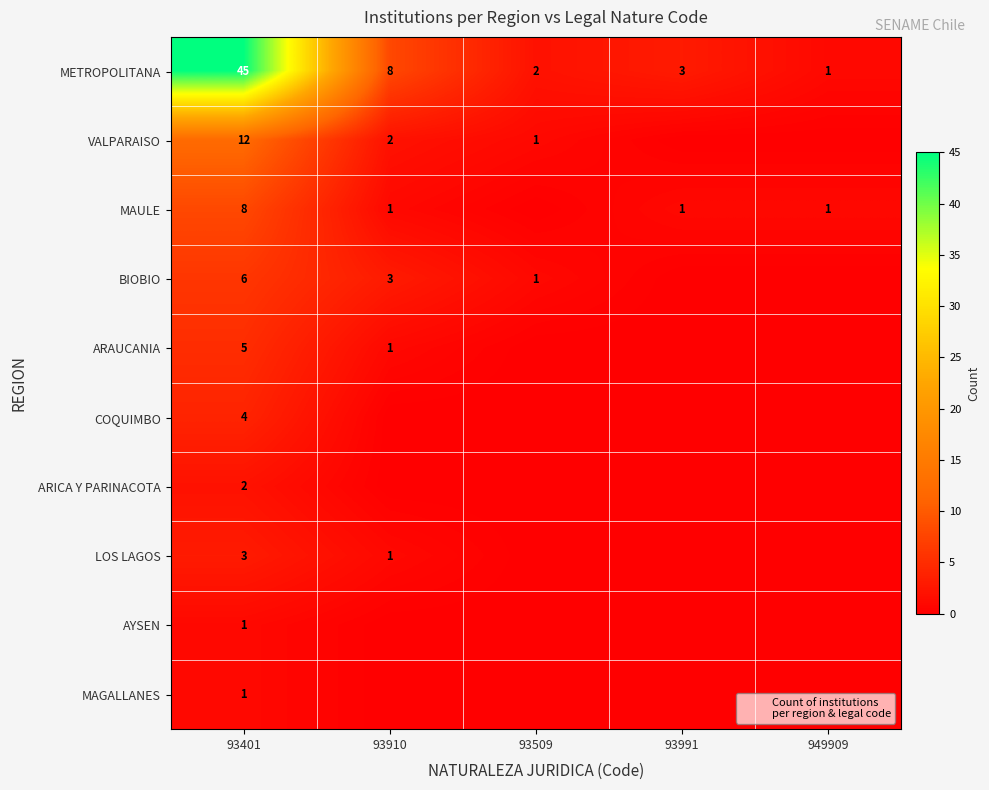

Count the number of categories in the chart.

5